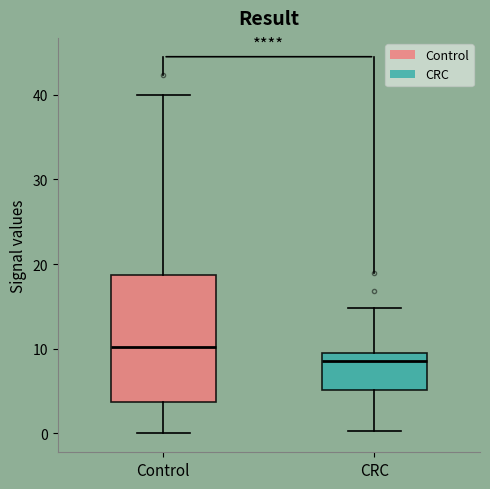

Reading left to right, transcribe this box plot: for each box, give where its median line is, the range the box spans, and where its two whiskers end, as read against the y-axis. The values are not printed on the chart, so give them approximately, as read against the axis.

Control: median 10, box 4 to 19, whiskers 0 to 40
CRC: median 9 (just below the box's upper edge), box 5 to 9, whiskers 0 to 15